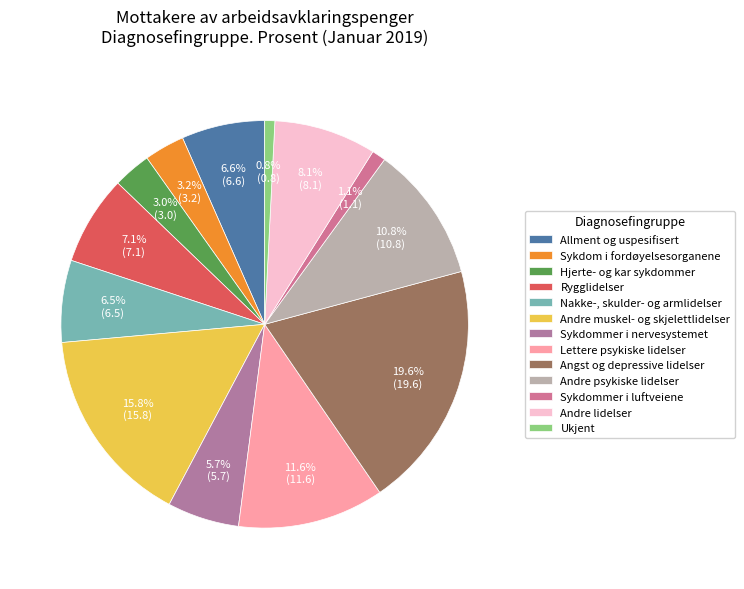

How many slices are in this pie chart?

13